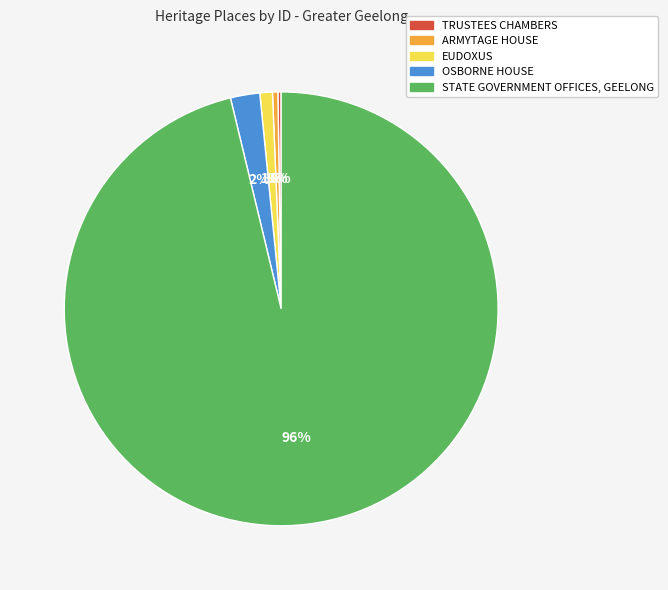

Which has a higher value, STATE GOVERNMENT OFFICES, GEELONG or OSBORNE HOUSE?

STATE GOVERNMENT OFFICES, GEELONG